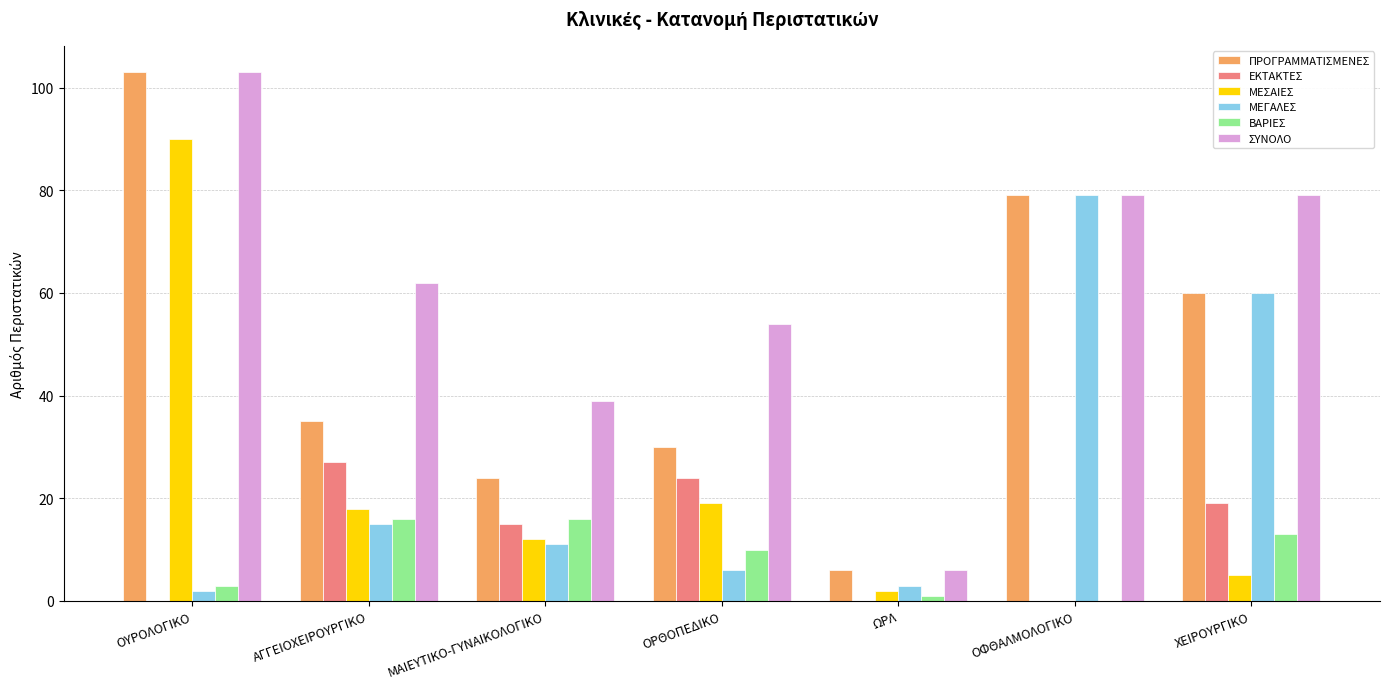

Reading right to left, extract all data points from this chart.

ΠΡΟΓΡΑΜΜΑΤΙΣΜΕΝΕΣ: 60	79	6	30	24	35	103
ΕΚΤΑΚΤΕΣ: 19	0	0	24	15	27	0
ΜΕΣΑΙΕΣ: 5	0	2	19	12	18	90
ΜΕΓΑΛΕΣ: 60	79	3	6	11	15	2
ΒΑΡΙΕΣ: 13	0	1	10	16	16	3
ΣΥΝΟΛΟ: 79	79	6	54	39	62	103